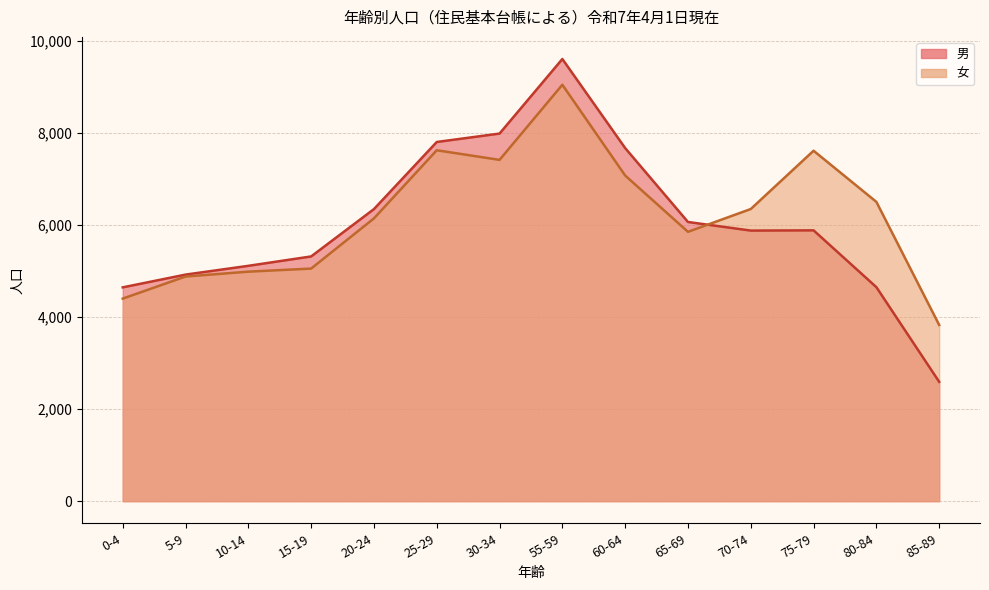

True or false: 男 has a value of 7991 at 30-34.

True